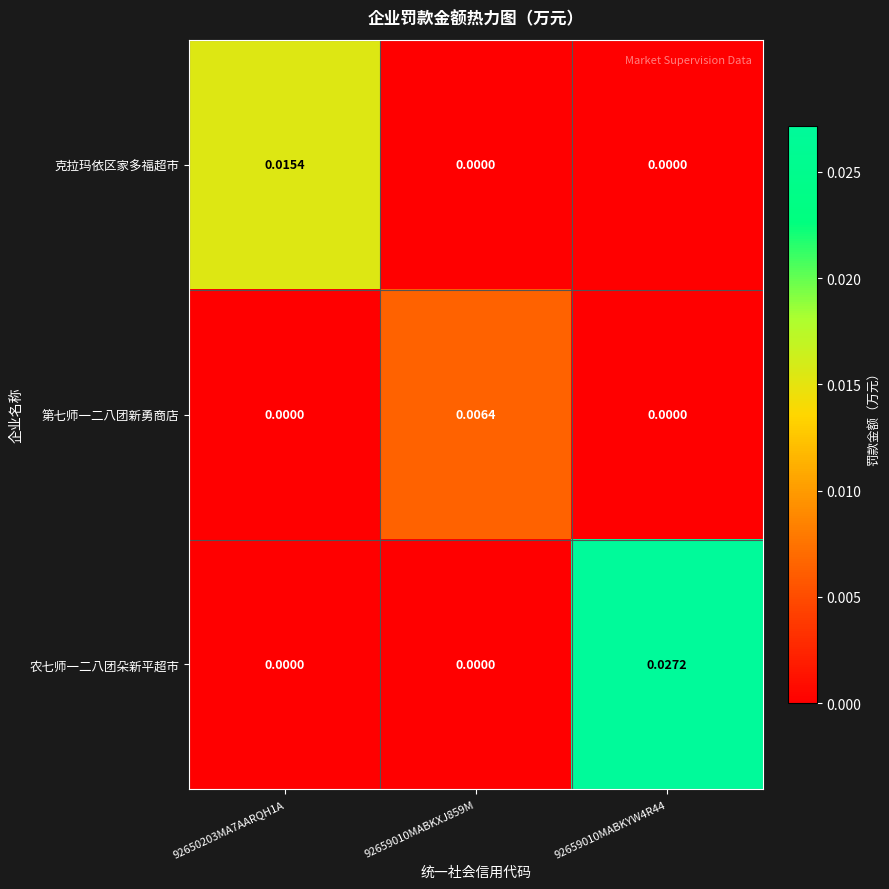

Which series has the largest total across all categories?

农七师一二八团朵新平超市